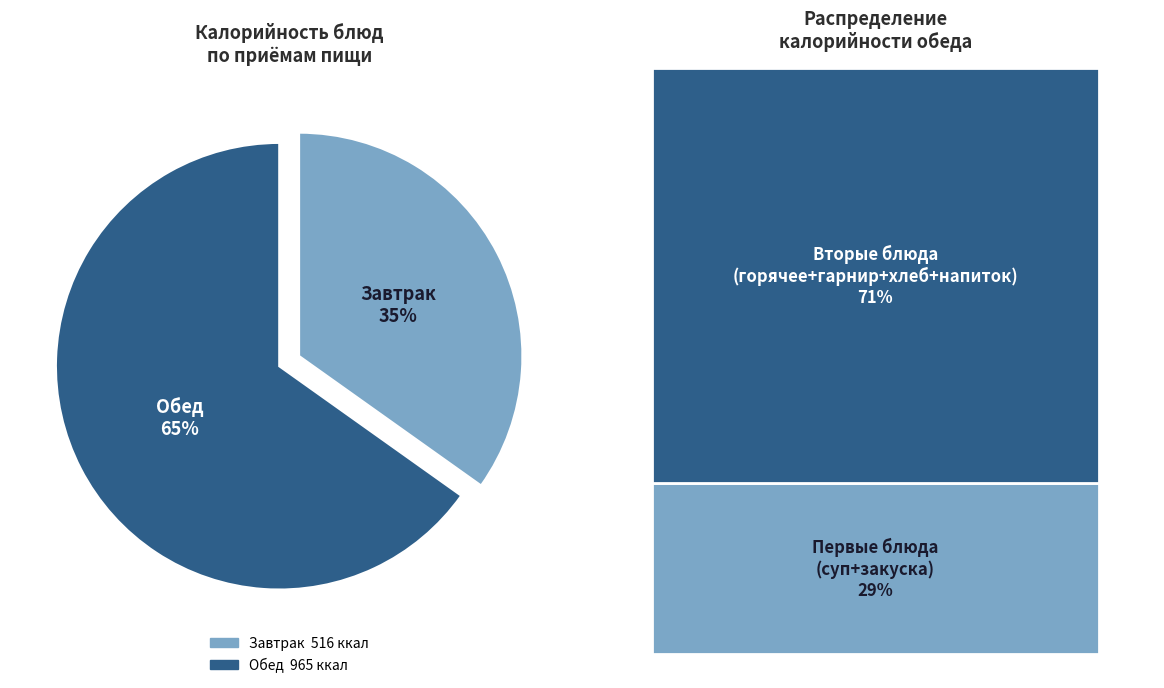

Count the number of slices in the pie.

2